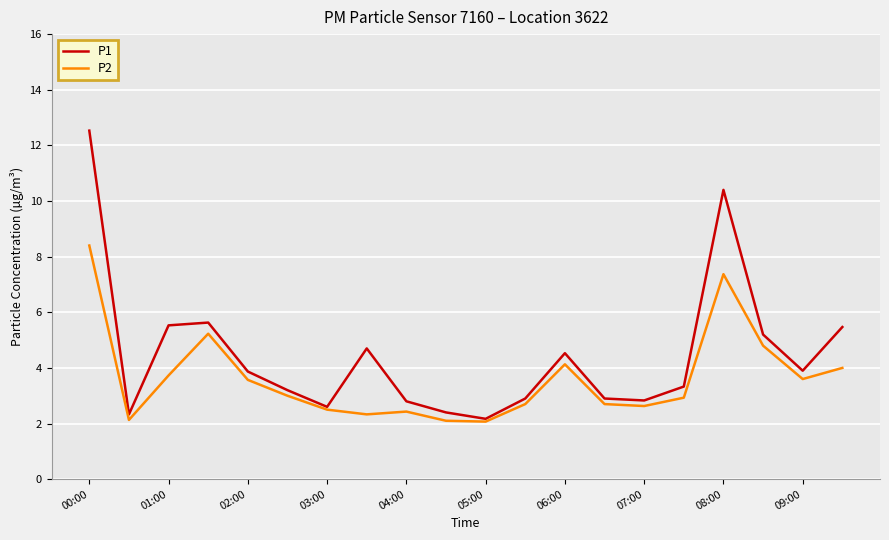

Which series has the largest range (max minus min)?

P1